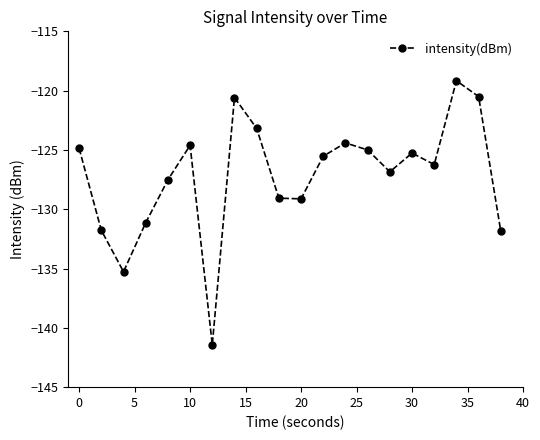

What is the sum of all values?

-2543.4